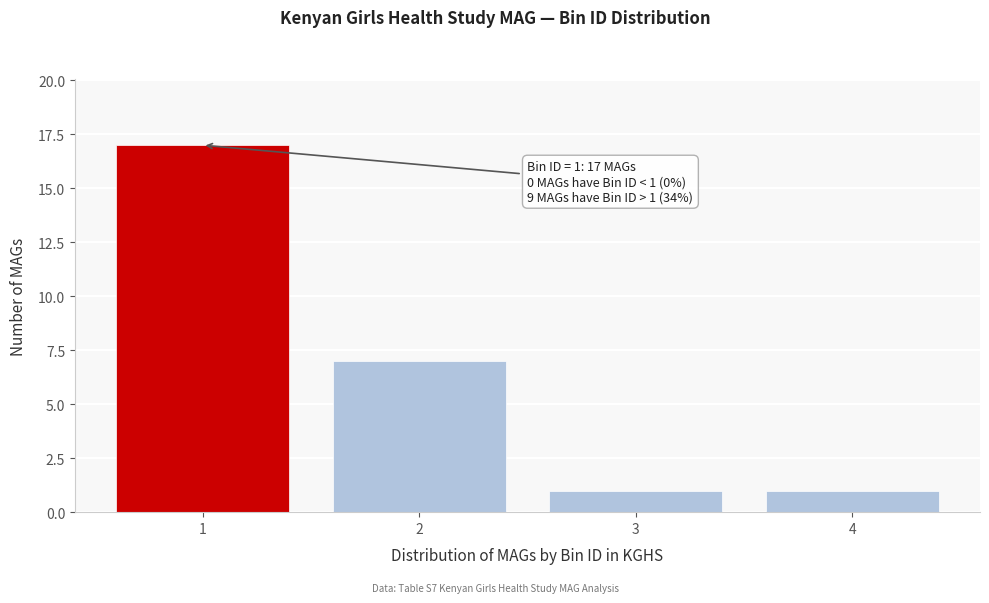

Reading right to left, list all the values displayed in this chart.

1	1	7	17